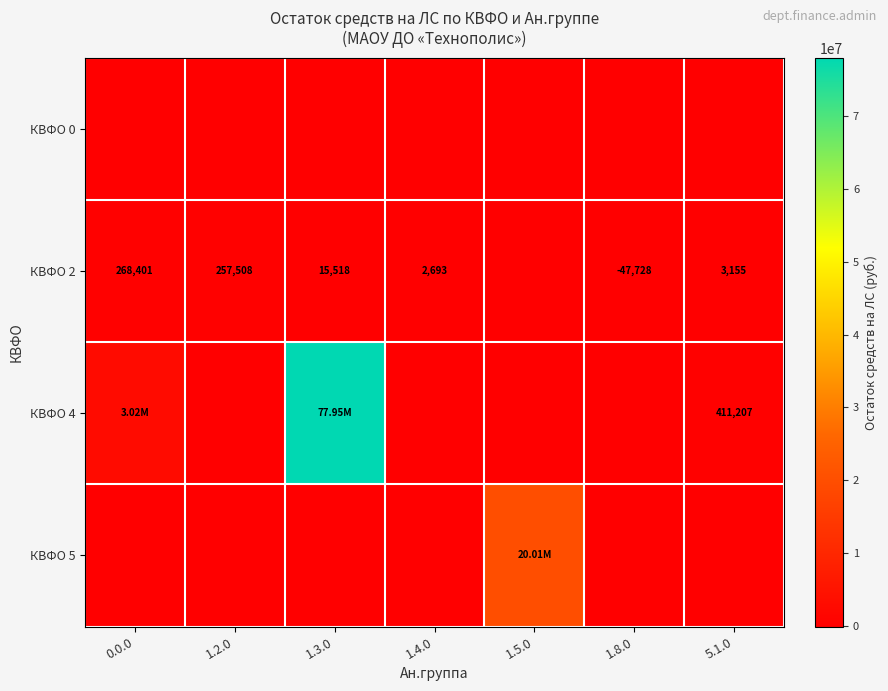

The value of КВФО 2 at 0.0.0 is 268401.1. True or false?

True